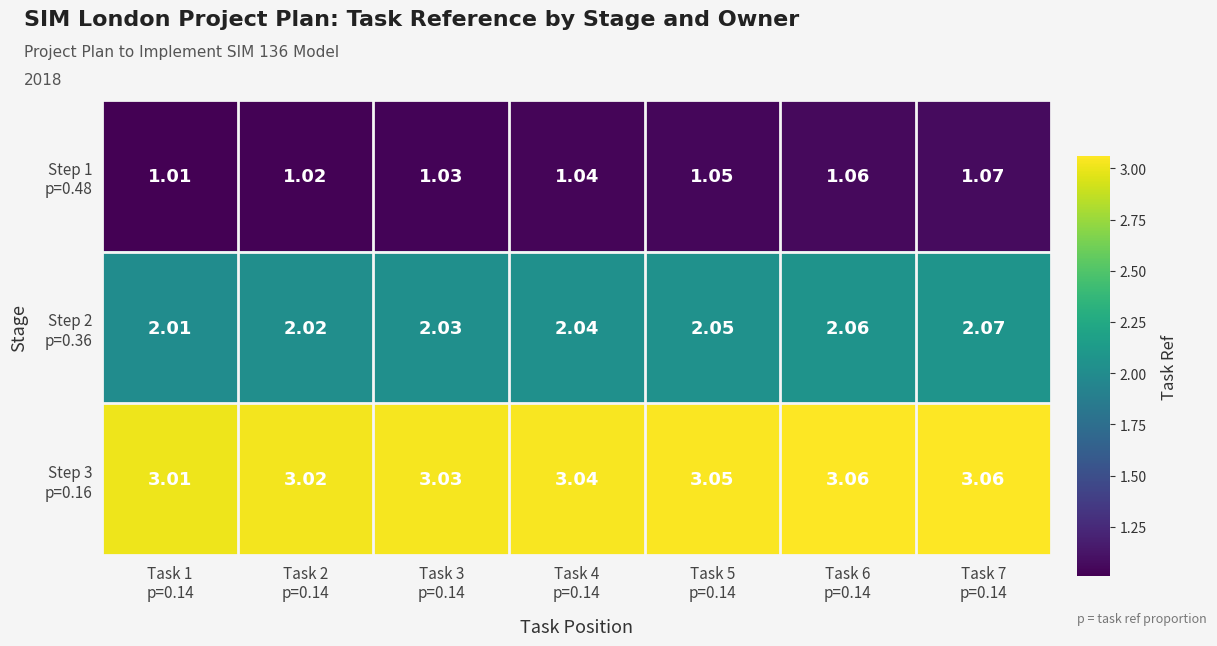

How many distinct data groups are displayed?

3